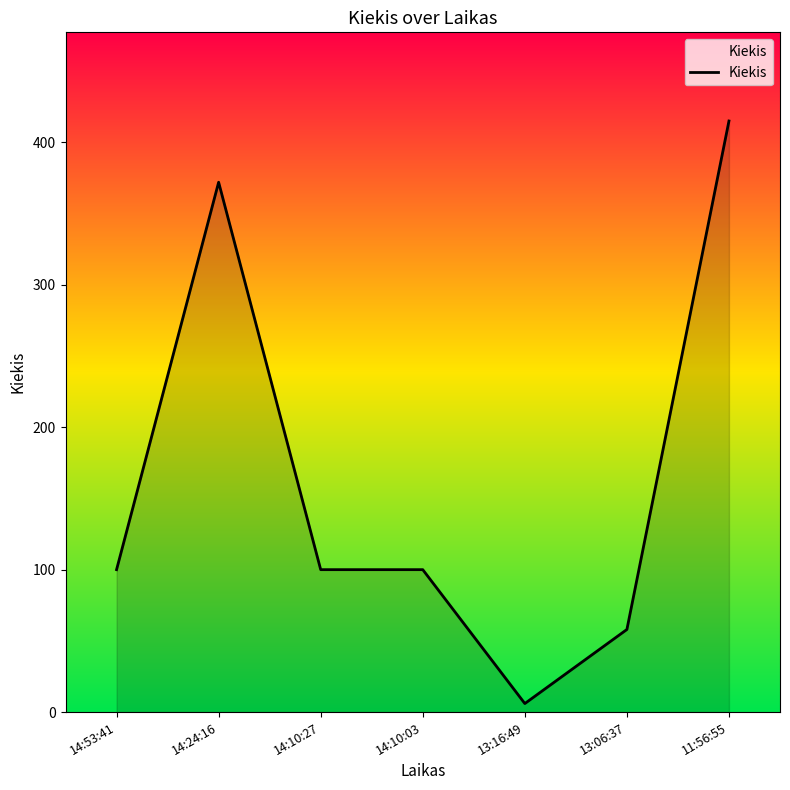

What position from the left is 14:53:41?

1